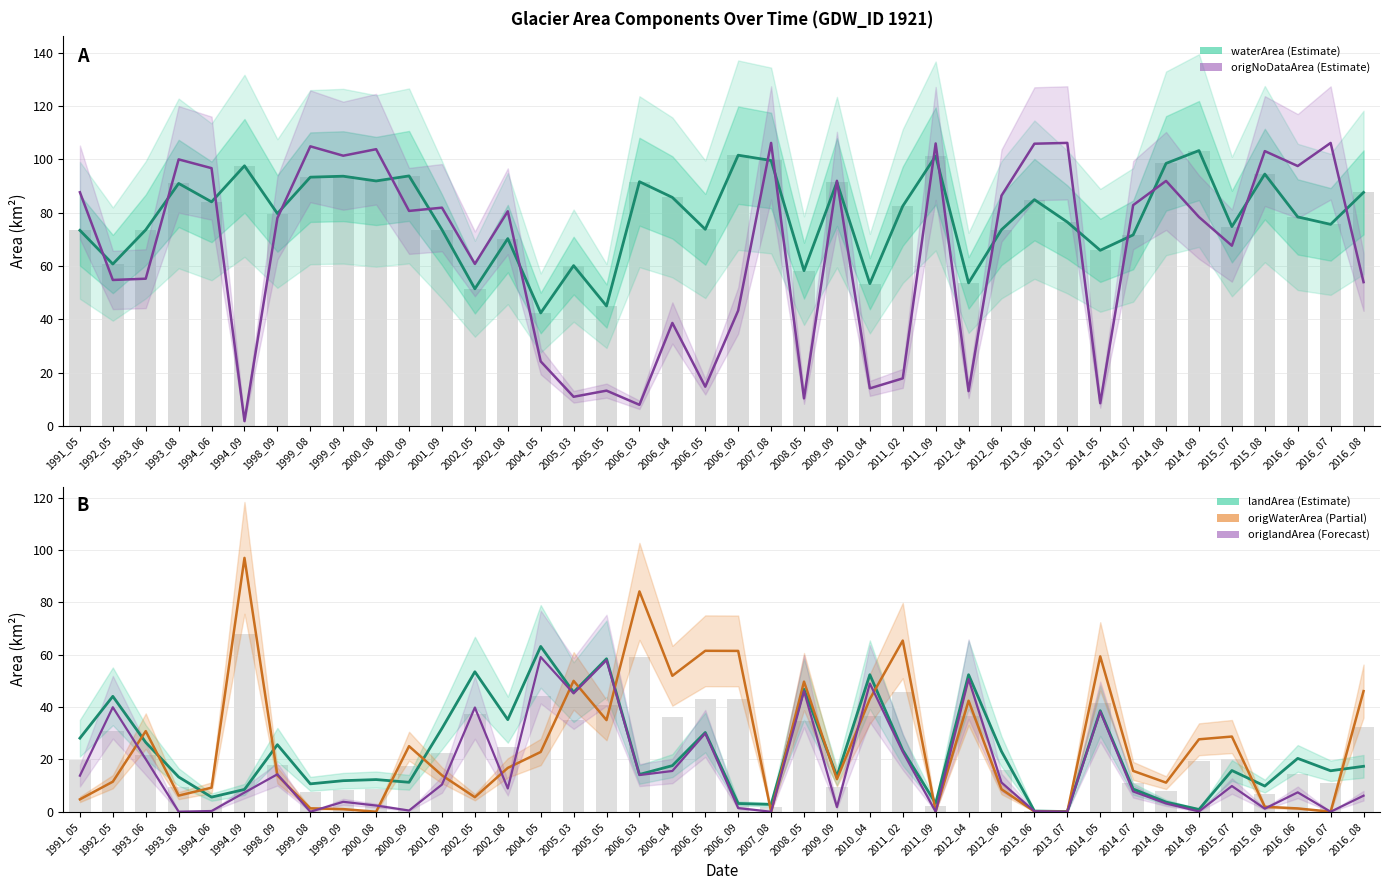

Reading right to left, transcribe all the data shown in this chart.

waterArea (Estimate): 2016_08=87.6	2016_07=75.6	2016_06=78.4	2015_08=94.4	2015_07=74.7	2014_09=103.3	2014_08=98.5	2014_07=71.6	2014_05=65.8	2013_07=76.5	2013_06=84.8	2012_06=73.6	2012_04=53.6	2011_09=101.2	2011_02=82.4	2010_04=53.3	2009_09=91.4	2008_05=58.2	2007_08=99.5	2006_09=101.5	2006_05=73.7	2006_04=85.7	2006_03=91.6	2005_05=45.0	2005_03=60.1	2004_05=42.4	2002_08=70.2	2002_05=51.4	2001_09=73.6	2000_09=93.8	2000_08=91.9	1999_09=93.6	1999_08=93.3	1998_09=79.6	1994_09=97.5	1994_06=84.0	1993_08=90.9	1993_06=73.5	1992_05=60.7	1991_05=73.3
origNoDataArea (Estimate): 2016_08=53.9	2016_07=106.1	2016_06=97.5	2015_08=103.1	2015_07=67.6	2014_09=78.3	2014_08=91.9	2014_07=82.8	2014_05=8.5	2013_07=106.1	2013_06=105.8	2012_06=86.4	2012_04=13.0	2011_09=105.9	2011_02=17.8	2010_04=14.1	2009_09=91.9	2008_05=10.3	2007_08=106.1	2006_09=43.3	2006_05=14.7	2006_04=38.6	2006_03=7.9	2005_05=13.2	2005_03=10.9	2004_05=24.2	2002_08=80.5	2002_05=60.8	2001_09=81.8	2000_09=80.6	2000_08=103.8	1999_09=101.3	1999_08=104.8	1998_09=77.9	1994_09=1.8	1994_06=96.7	1993_08=100.0	1993_06=55.2	1992_05=54.7	1991_05=87.6
landArea (Estimate): 2016_08=17.4	2016_07=15.7	2016_06=20.4	2015_08=9.8	2015_07=15.8	2014_09=0.9	2014_08=3.7	2014_07=8.7	2014_05=38.6	2013_07=0.1	2013_06=0.3	2012_06=23.1	2012_04=52.4	2011_09=3.2	2011_02=23.5	2010_04=52.4	2009_09=13.5	2008_05=46.8	2007_08=2.8	2006_09=3.1	2006_05=30.3	2006_04=17.6	2006_03=14.3	2005_05=58.5	2005_03=45.7	2004_05=63.2	2002_08=35.2	2002_05=53.5	2001_09=31.8	2000_09=11.3	2000_08=12.3	1999_09=11.9	1999_08=10.7	1998_09=25.6	1994_09=8.5	1994_06=5.6	1993_08=13.3	1993_06=26.5	1992_05=44.1	1991_05=28.1
origWaterArea (Partial): 2016_08=46.1	2016_07=0.0	2016_06=1.3	2015_08=1.9	2015_07=28.7	2014_09=27.7	2014_08=11.1	2014_07=15.6	2014_05=59.4	2013_07=0.0	2013_06=0.1	2012_06=8.6	2012_04=42.4	2011_09=0.2	2011_02=65.4	2010_04=43.1	2009_09=12.4	2008_05=49.7	2007_08=0.0	2006_09=61.5	2006_05=61.5	2006_04=52.0	2006_03=84.2	2005_05=35.0	2005_03=50.0	2004_05=22.9	2002_08=16.8	2002_05=5.6	2001_09=13.9	2000_09=25.1	2000_08=0.0	1999_09=1.0	1999_08=1.3	1998_09=13.9	1994_09=97.0	1994_06=9.2	1993_08=6.2	1993_06=30.8	1992_05=11.5	1991_05=4.7
origlandArea (Forecast): 2016_08=6.1	2016_07=0.0	2016_06=7.4	2015_08=1.2	2015_07=9.8	2014_09=0.1	2014_08=3.1	2014_07=7.8	2014_05=38.3	2013_07=0.0	2013_06=0.2	2012_06=11.2	2012_04=50.7	2011_09=0.0	2011_02=22.9	2010_04=49.0	2009_09=1.8	2008_05=46.1	2007_08=0.0	2006_09=1.4	2006_05=29.9	2006_04=15.6	2006_03=14.0	2005_05=57.9	2005_03=45.2	2004_05=59.1	2002_08=8.9	2002_05=39.8	2001_09=10.4	2000_09=0.5	2000_08=2.4	1999_09=3.8	1999_08=0.0	1998_09=14.3	1994_09=7.3	1994_06=0.3	1993_08=0.0	1993_06=20.1	1992_05=39.9	1991_05=13.8